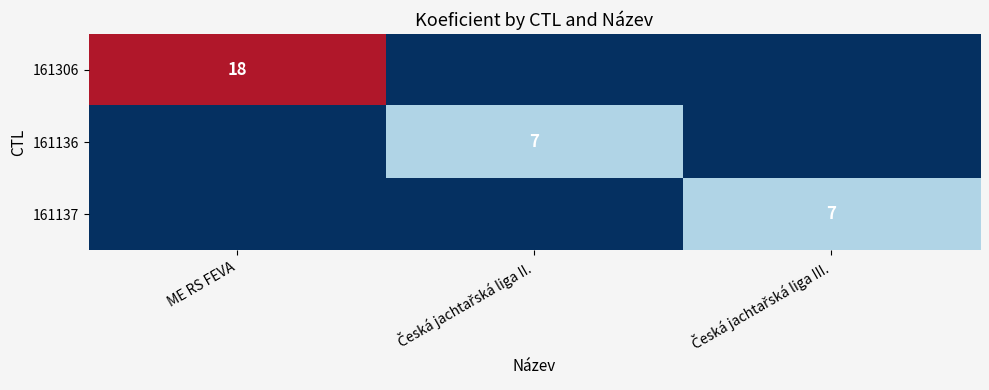

What is the total value across all series at Česká jachtařská liga II.?

7